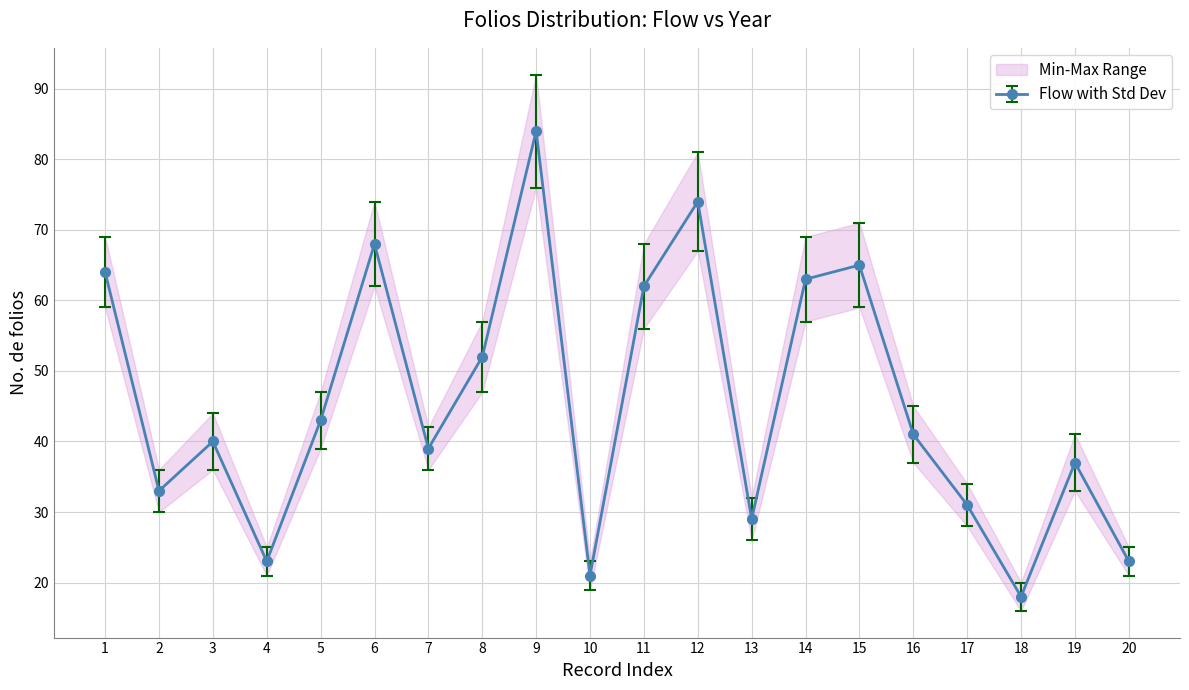

How many data points does each series have?

20